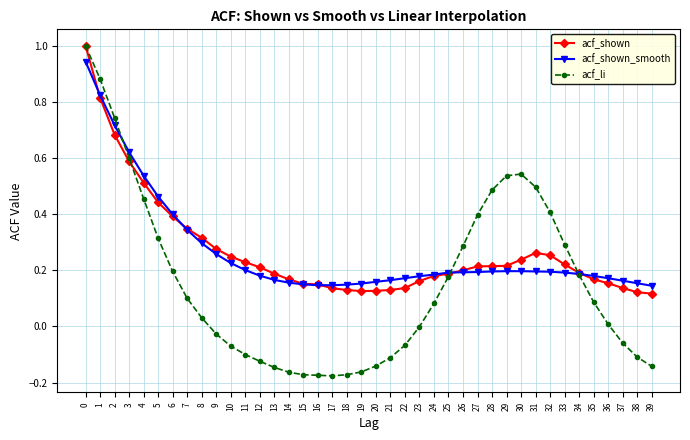

The value of acf_shown at 2 is 0.2. True or false?

False